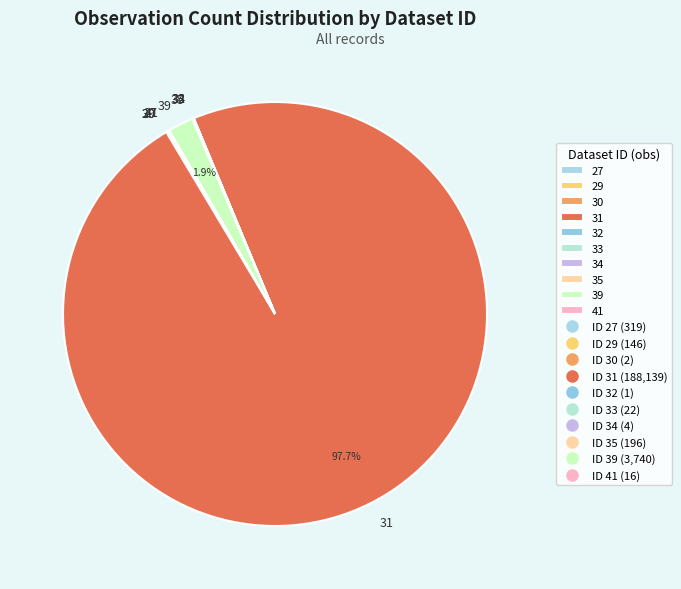

Is 39 the majority of the pie?

No